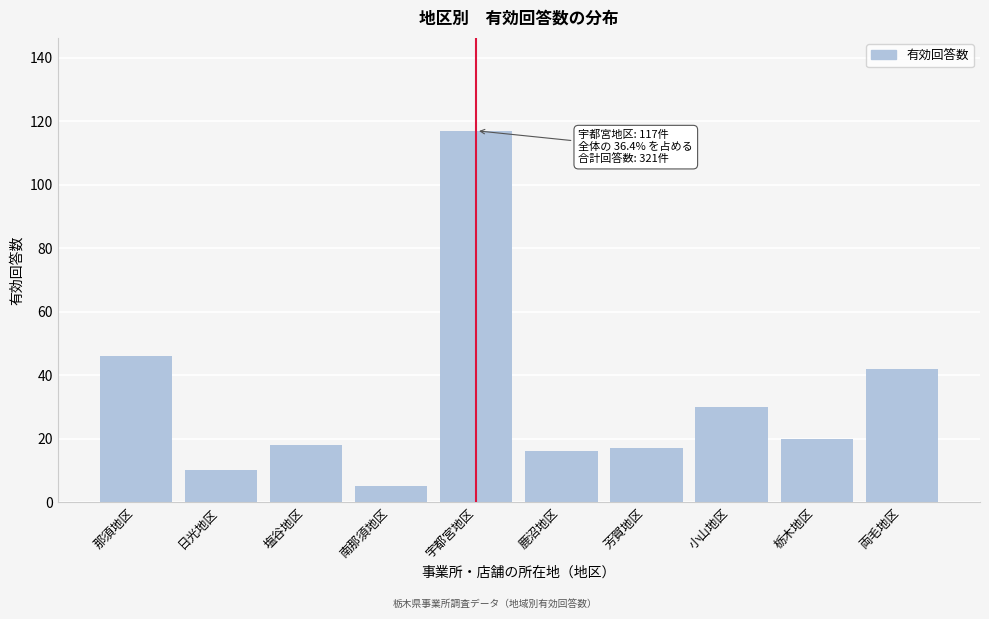

Reading left to right, what are all the values shown in this chart?

46	10	18	5	117	16	17	30	20	42